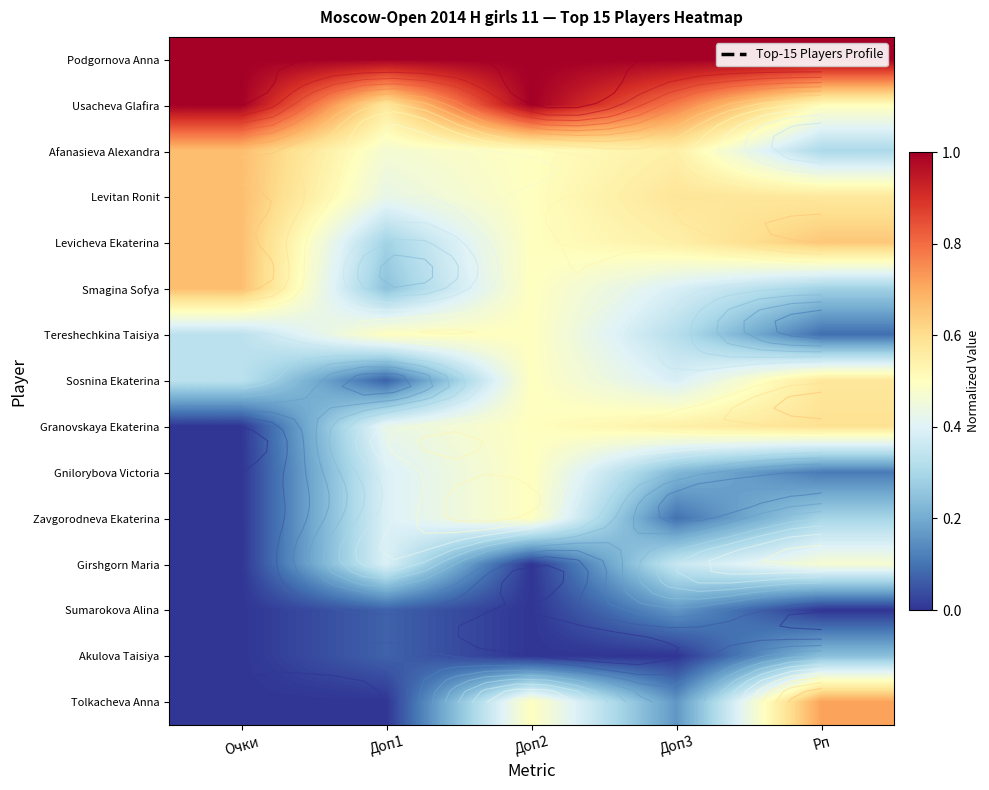

At how many categories does at least one series exceed 0?

5